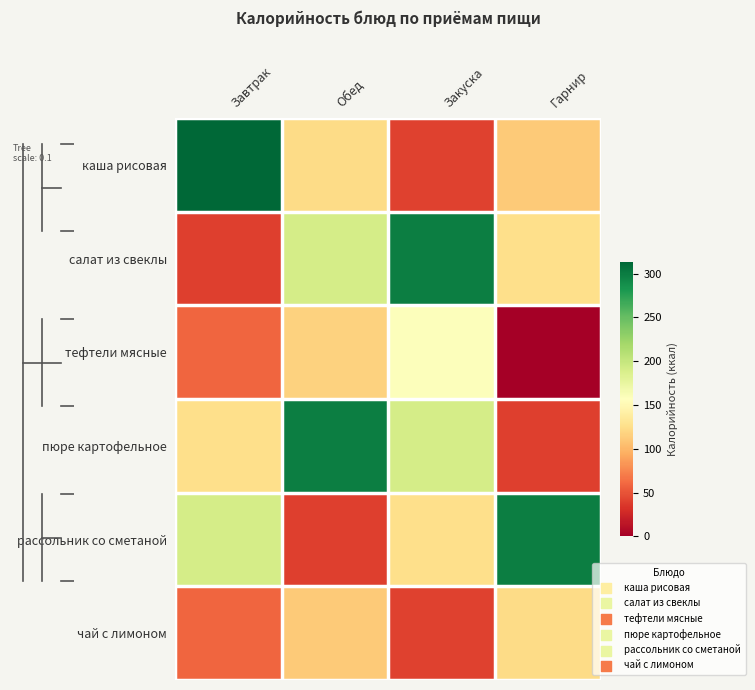

At how many categories does at least one series exceed 141?

4